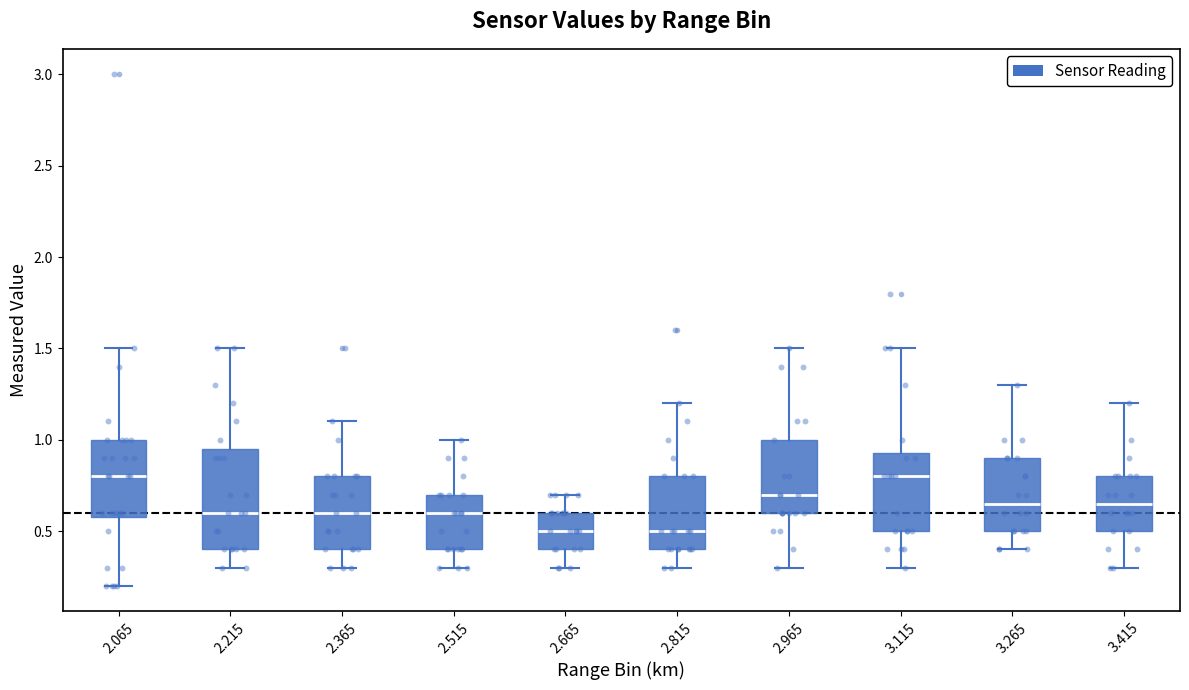

Comparing the boxes themselves (not the whiskers), which one is the tallest?

2.215